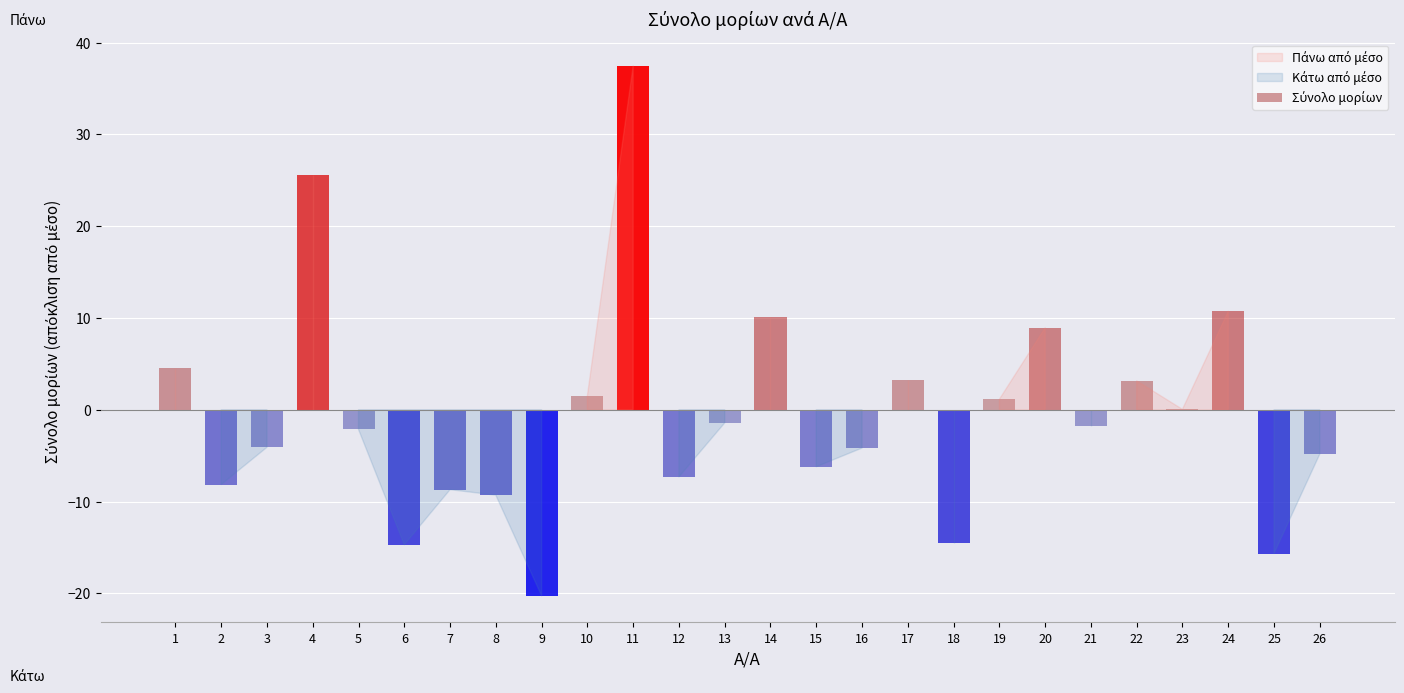

The chart shows a value of 64.6 at 9. True or false?

False